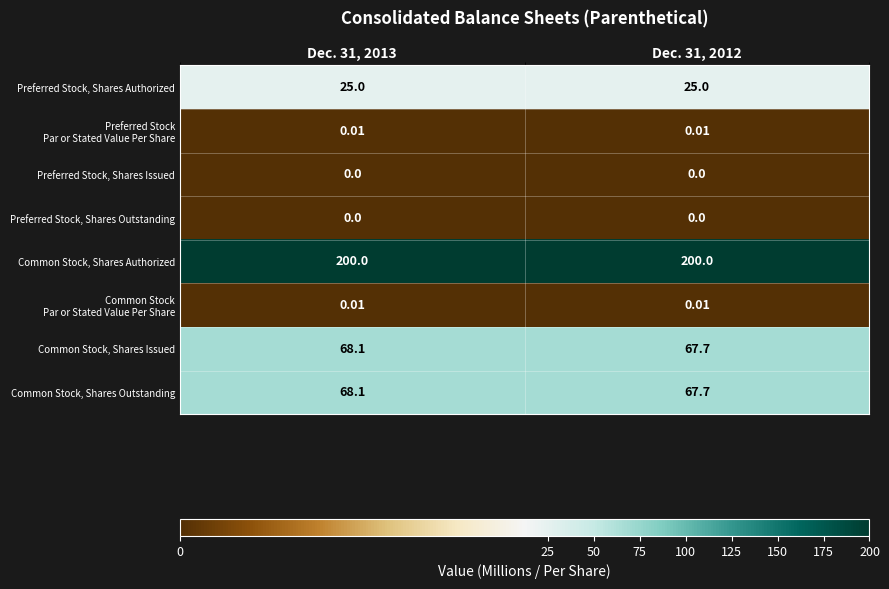

Which series has the largest total across all categories?

Common Stock, Shares Authorized